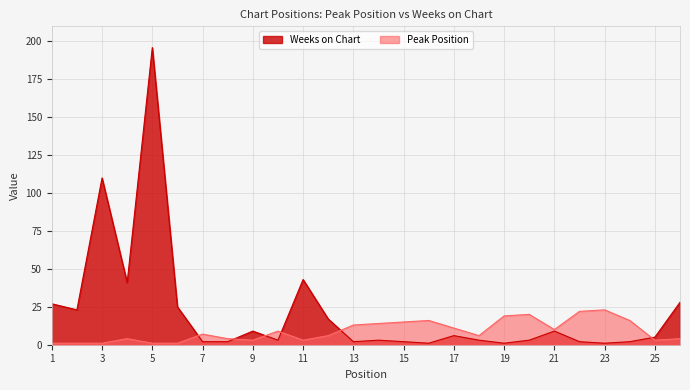

Reading right to left, list all the values displayed in this chart.

Peak Position: 26=4	25=3	24=16	23=23	22=22	21=10	20=20	19=19	18=6	17=11	16=16	15=15	14=14	13=13	12=6	11=3	10=9	9=3	8=4	7=7	6=1	5=1	4=4	3=1	2=1	1=1
Weeks on Chart: 26=28	25=5	24=2	23=1	22=2	21=9	20=3	19=1	18=3	17=6	16=1	15=2	14=3	13=2	12=17	11=43	10=3	9=9	8=2	7=2	6=25	5=196	4=41	3=110	2=23	1=27